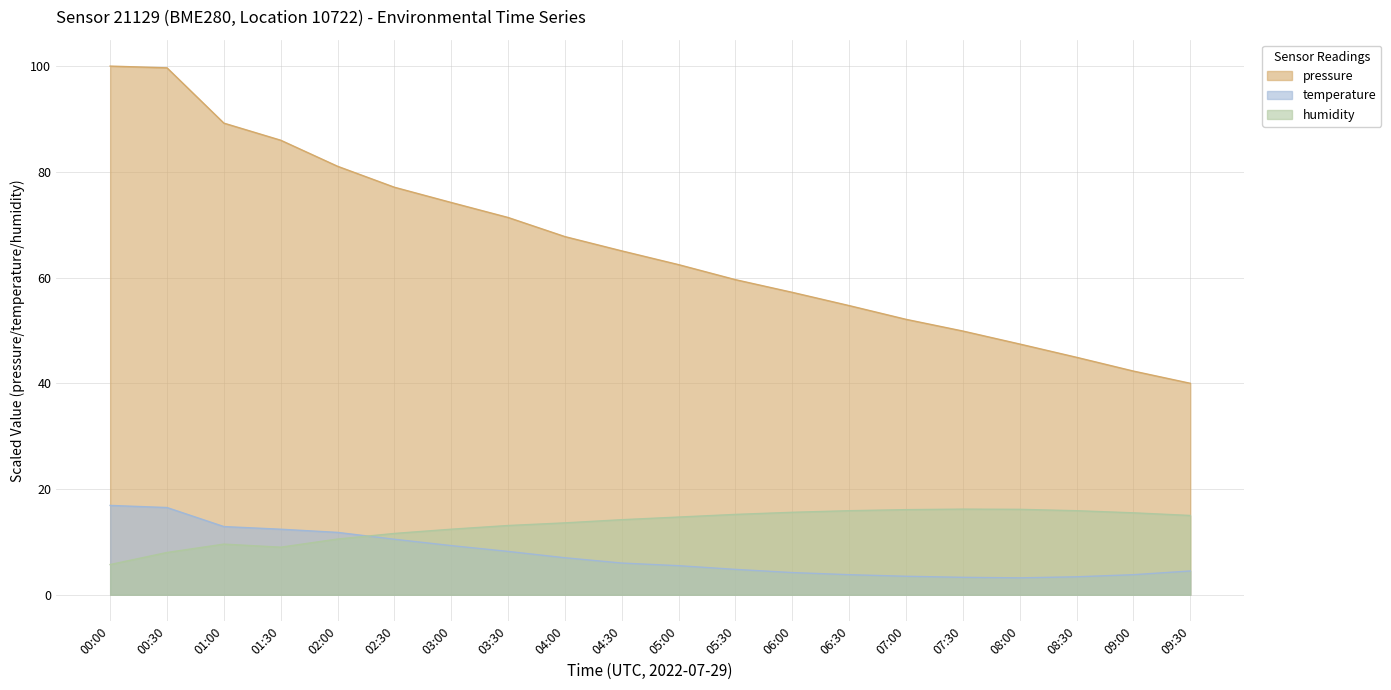

Reading left to right, what are all the values shown in this chart?

pressure: 00:00=100.0	00:30=99.7	01:00=89.2	01:30=86.0	02:00=81.1	02:30=77.1	03:00=74.2	03:30=71.4	04:00=67.7	04:30=65.0	05:00=62.4	05:30=59.6	06:00=57.2	06:30=54.7	07:00=52.1	07:30=49.9	08:00=47.4	08:30=44.9	09:00=42.3	09:30=40.0
temperature: 00:00=16.9	00:30=16.5	01:00=12.9	01:30=12.4	02:00=11.8	02:30=10.5	03:00=9.3	03:30=8.2	04:00=7.0	04:30=6.0	05:00=5.5	05:30=4.8	06:00=4.2	06:30=3.8	07:00=3.5	07:30=3.3	08:00=3.2	08:30=3.4	09:00=3.8	09:30=4.5
humidity: 00:00=5.7	00:30=8.0	01:00=9.6	01:30=9.0	02:00=10.5	02:30=11.6	03:00=12.4	03:30=13.1	04:00=13.6	04:30=14.2	05:00=14.7	05:30=15.2	06:00=15.6	06:30=15.9	07:00=16.1	07:30=16.2	08:00=16.2	08:30=15.9	09:00=15.5	09:30=15.0